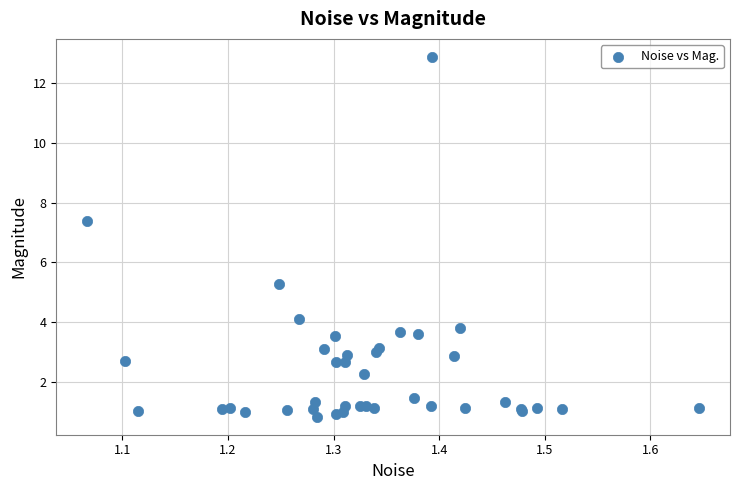

What Y value in the scatter plot is closest to 6?

5.3